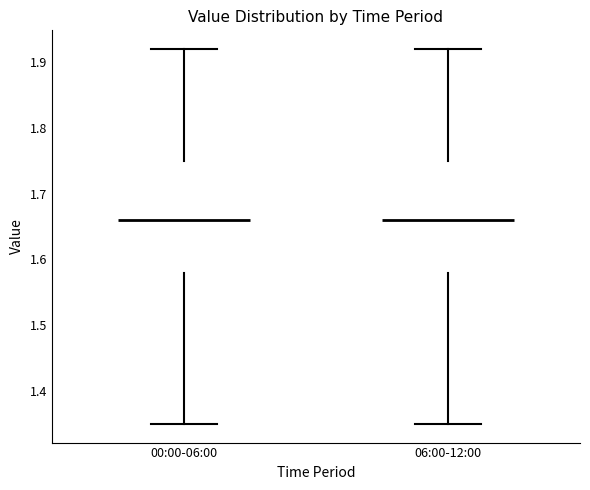

Reading left to right, transcribe this box plot: for each box, give where its median line is, the range the box spans, and where its two whiskers end, as read against the y-axis. The values are not printed on the chart, so give them approximately, as read against the axis.

00:00-06:00: median 1.66, box 1.58 to 1.75, whiskers 1.35 to 1.92
06:00-12:00: median 1.66, box 1.58 to 1.75, whiskers 1.35 to 1.92